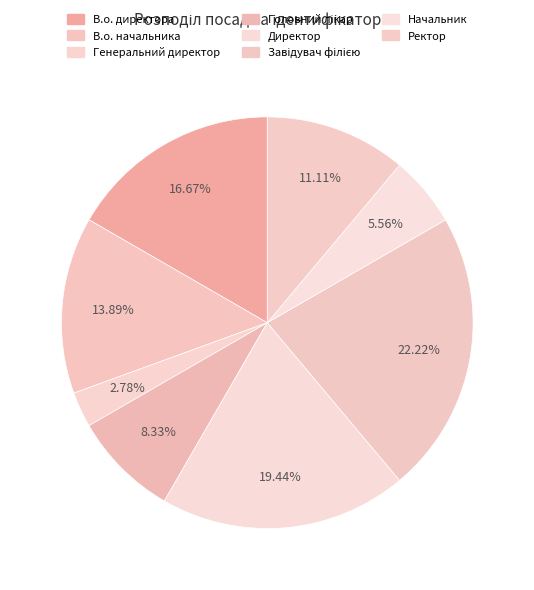

How many segments does this pie chart have?

8